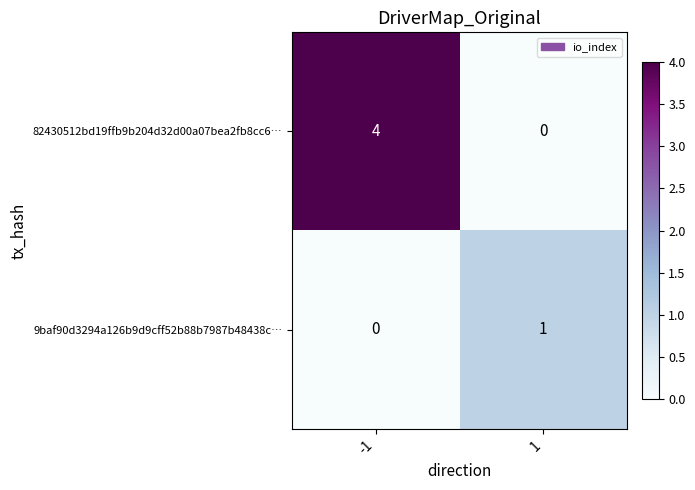

What is the approximate value of 82430512bd19ffb9b204d32d00a07bea2fb8cc6… at -1?

4